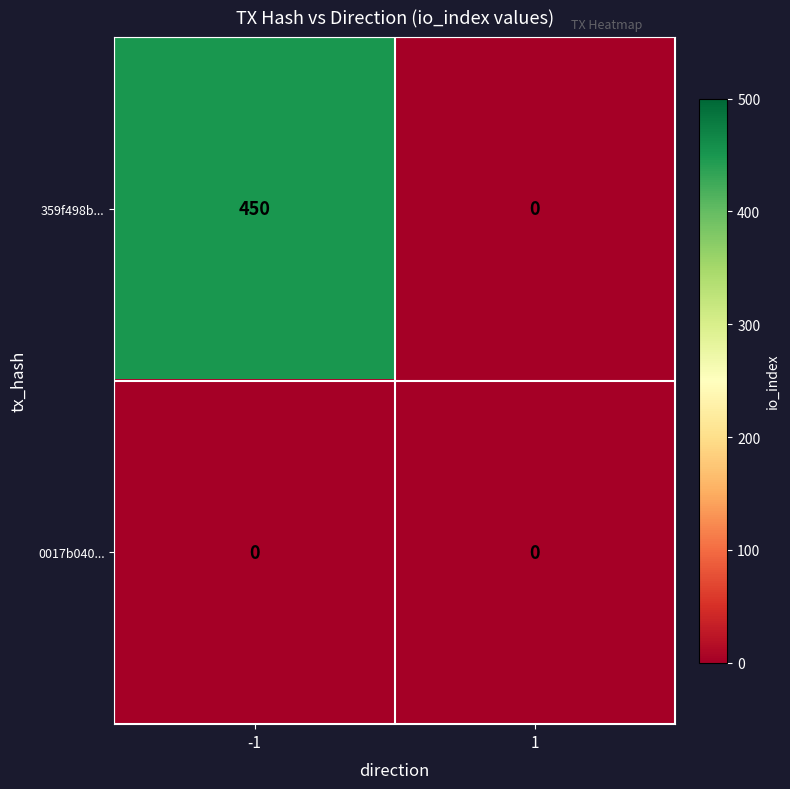

How many data points in 359f498b... are less than 450?

1